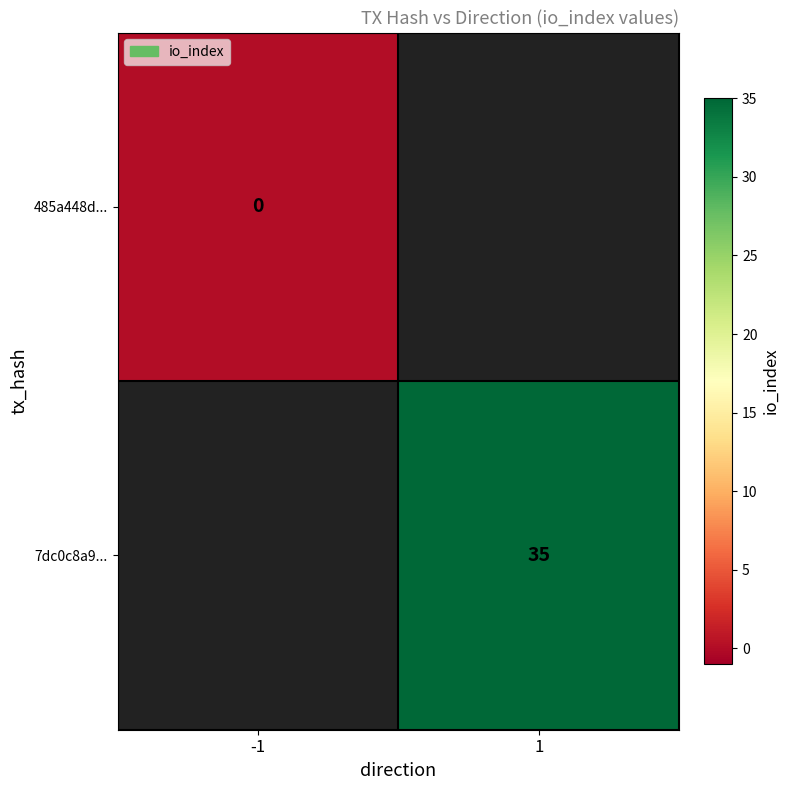

The value of 7dc0c8a9... at 1 is 13.8. True or false?

False